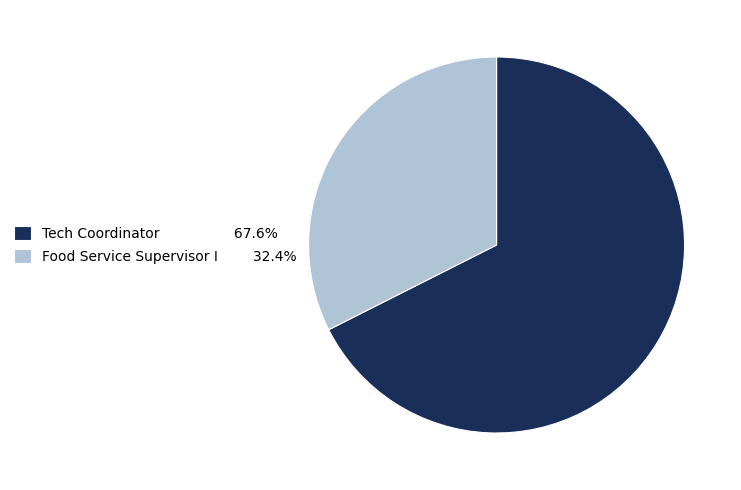

Approximately how many times larger is the value at Food Service Supervisor I 32.4% compared to Tech Coordinator 67.6%?

0.5